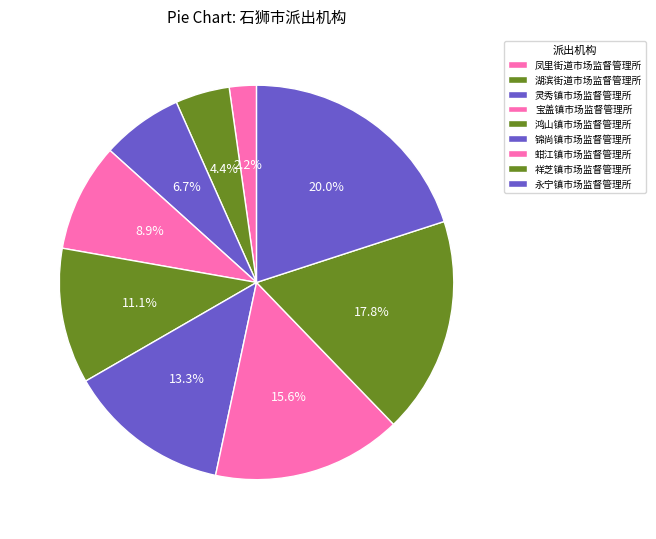

What percentage do 蚶江镇市场监督管理所 and 锦尚镇市场监督管理所 together represent?

28.9%